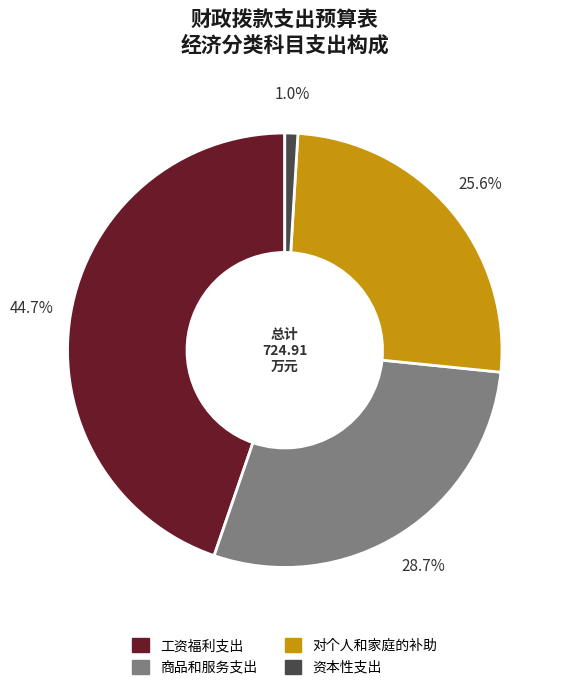

Rank the categories by value from lowest to highest.

资本性支出, 对个人和家庭的补助, 商品和服务支出, 工资福利支出